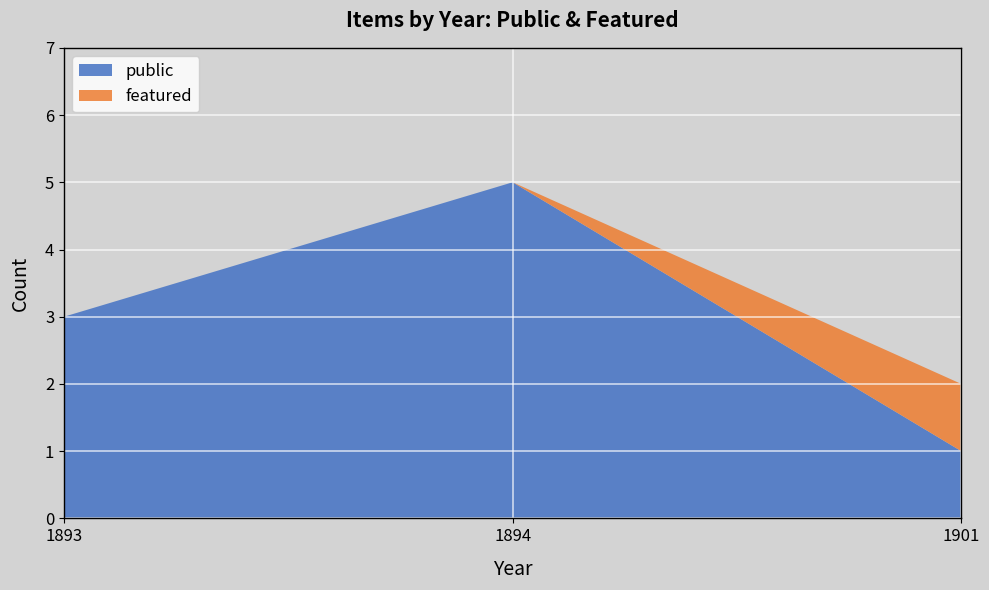

Reading left to right, list the values for the public series.

1893=3	1894=5	1901=1